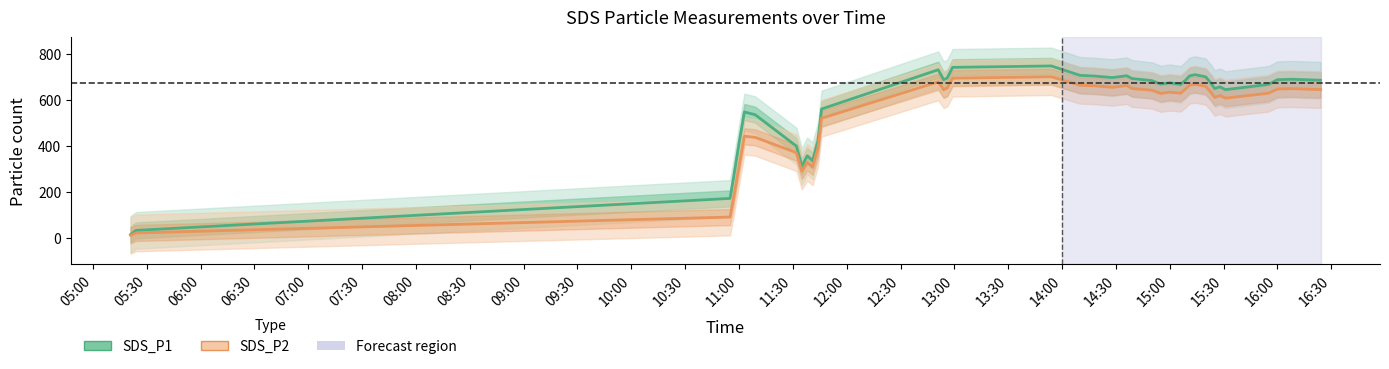

What is the highest value of the SDS_P1 series?

748.4